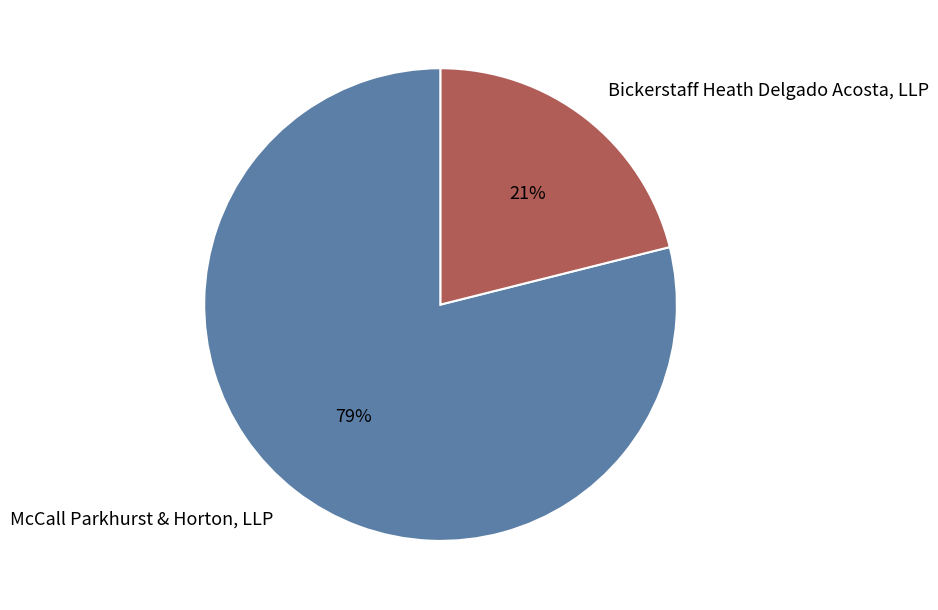

Approximately how many times larger is the value at Bickerstaff Heath Delgado Acosta, LLP compared to McCall Parkhurst & Horton, LLP?

0.3